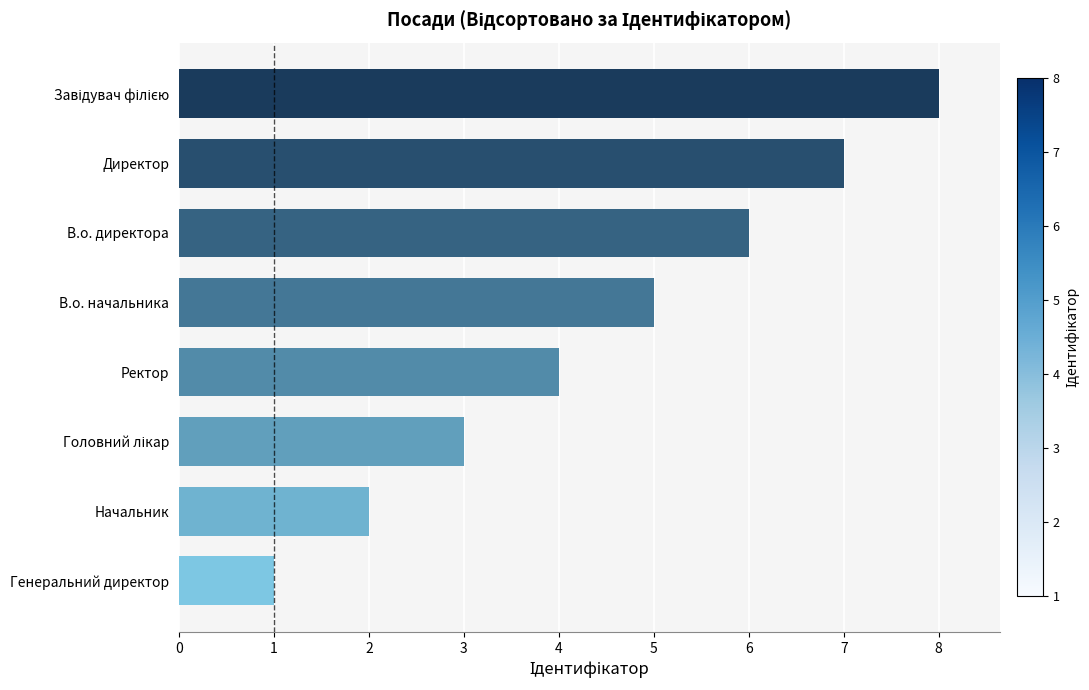

Count the values in the range 3 to 7.

5